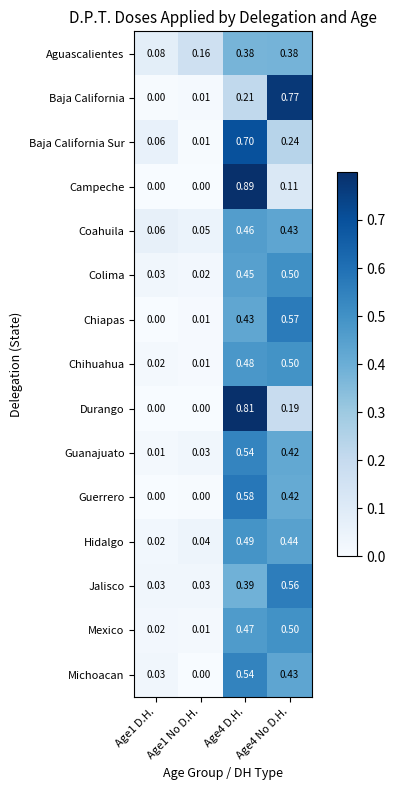

Between Age4 D.H. and Age4 No D.H., which series saw the biggest shift?

Campeche